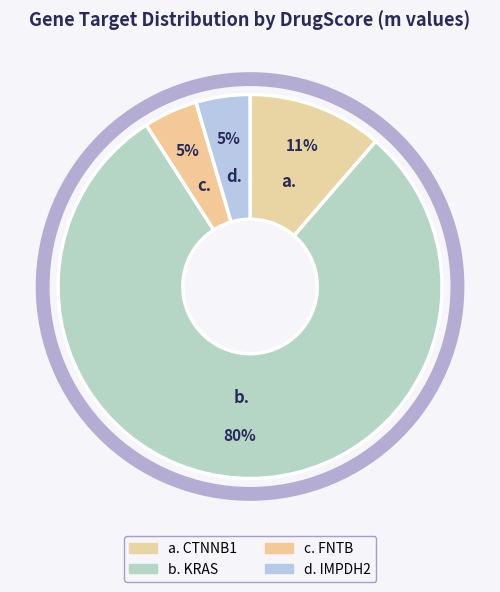

How many segments does this pie chart have?

4